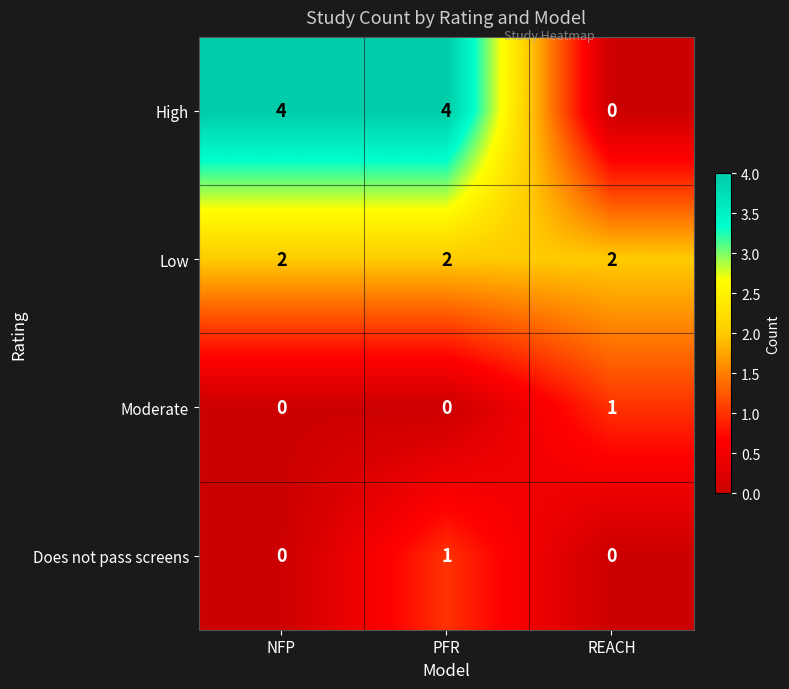

At PFR, list the series in order from smallest to largest.

Moderate, Does not pass screens, Low, High